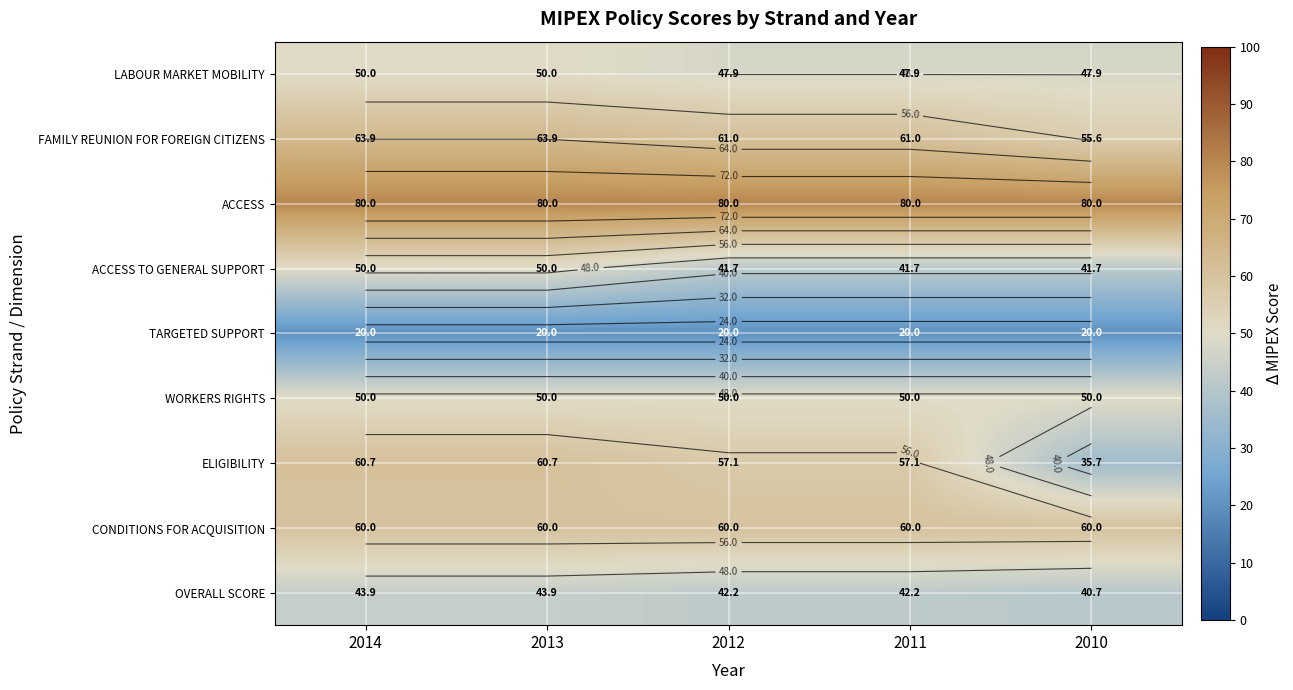

Is the value of LABOUR MARKET MOBILITY at 2012 greater than the value of ACCESS at 2012?

No